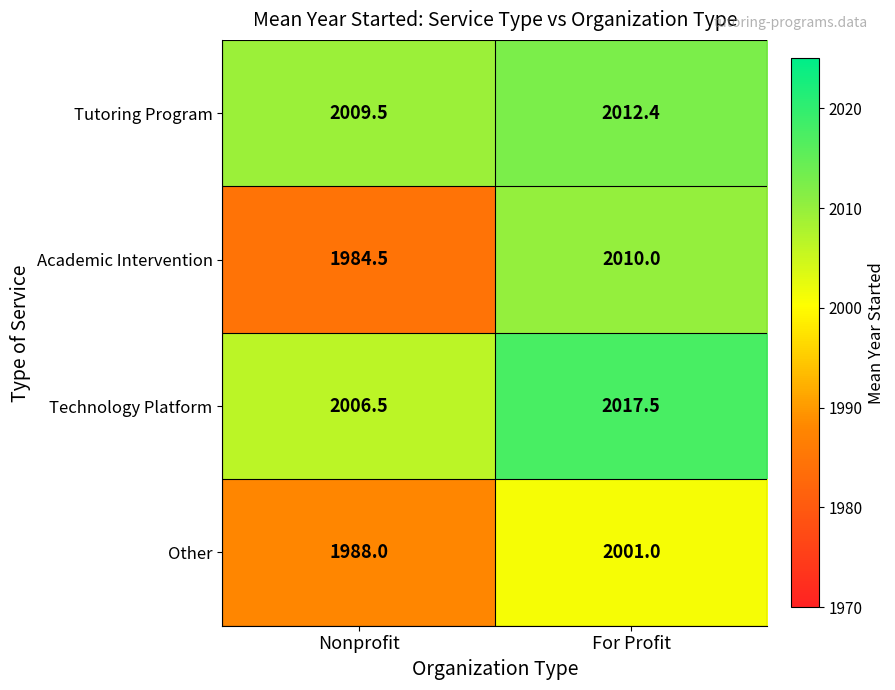

List the series in order of their peak value, lowest first.

Other, Academic Intervention, Tutoring Program, Technology Platform